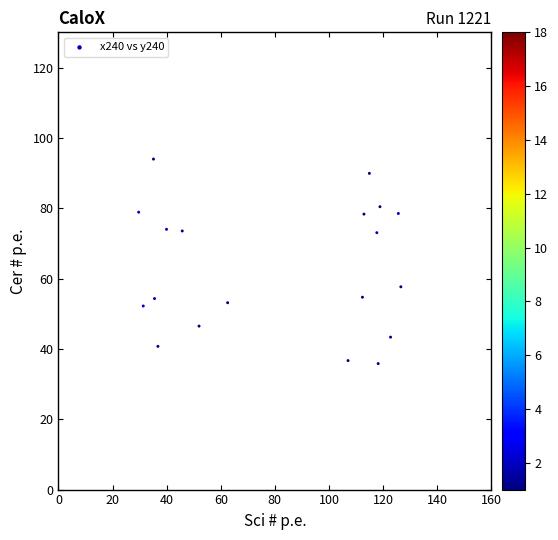

What Y value in the scatter plot is closest to 64?

57.7